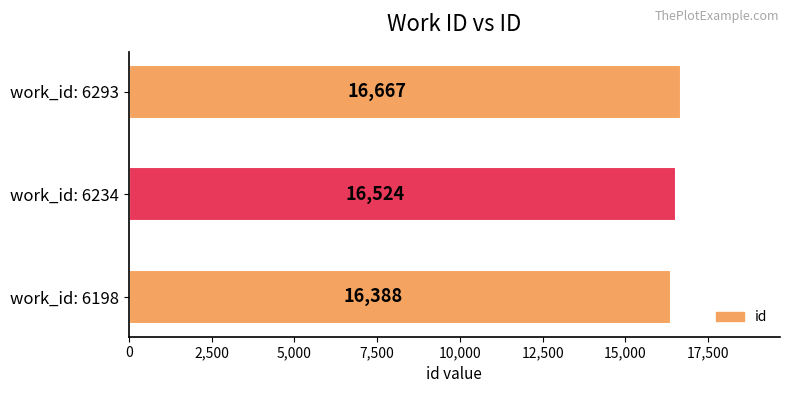

Reading top to bottom, transcribe all the data shown in this chart.

work_id: 6293=16667	work_id: 6234=16524	work_id: 6198=16388